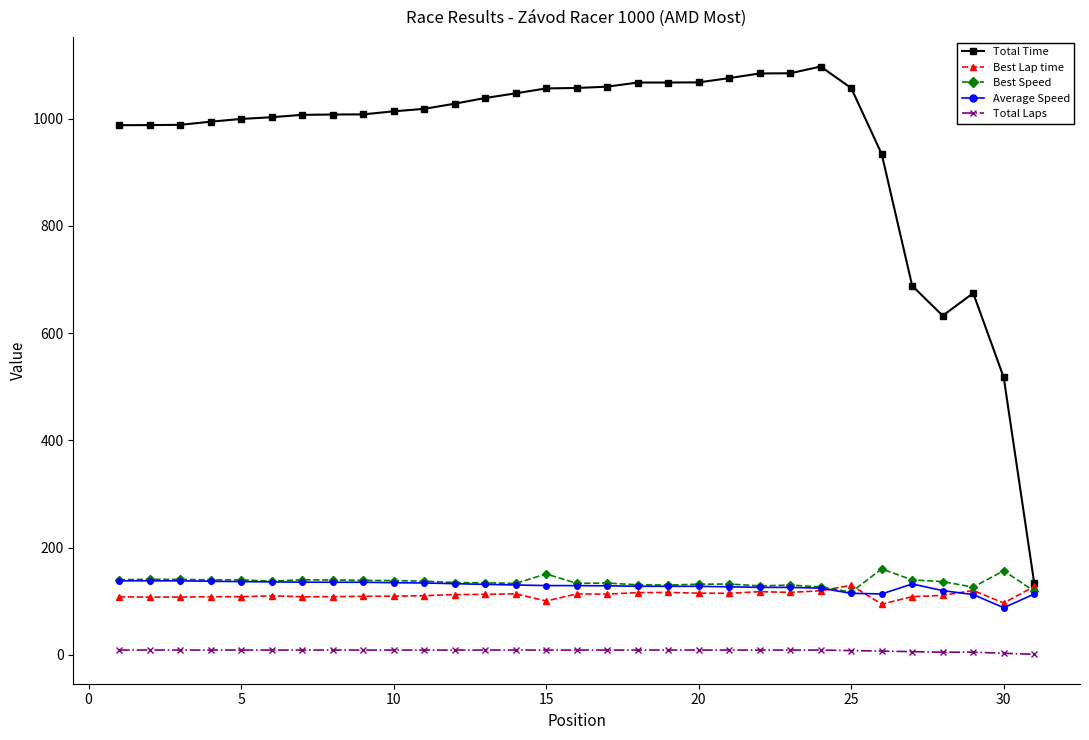

What is the greatest value displayed?

1097.1